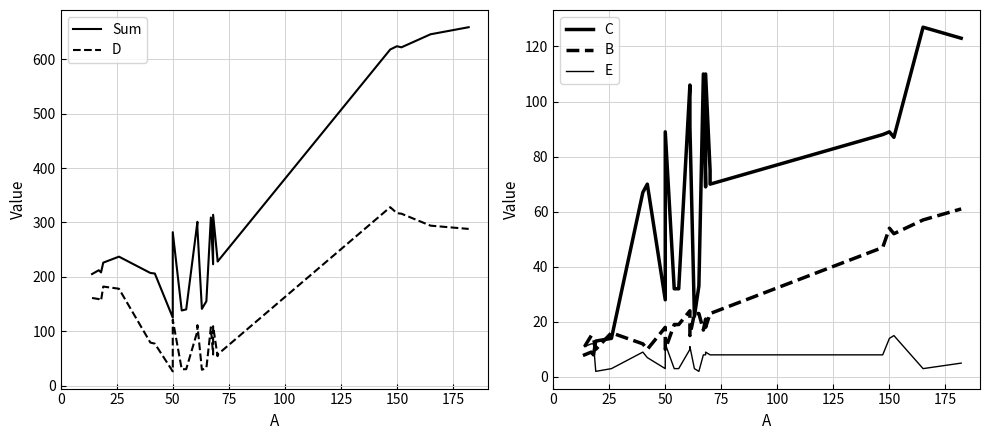

How many values in the C series are below 70?

12